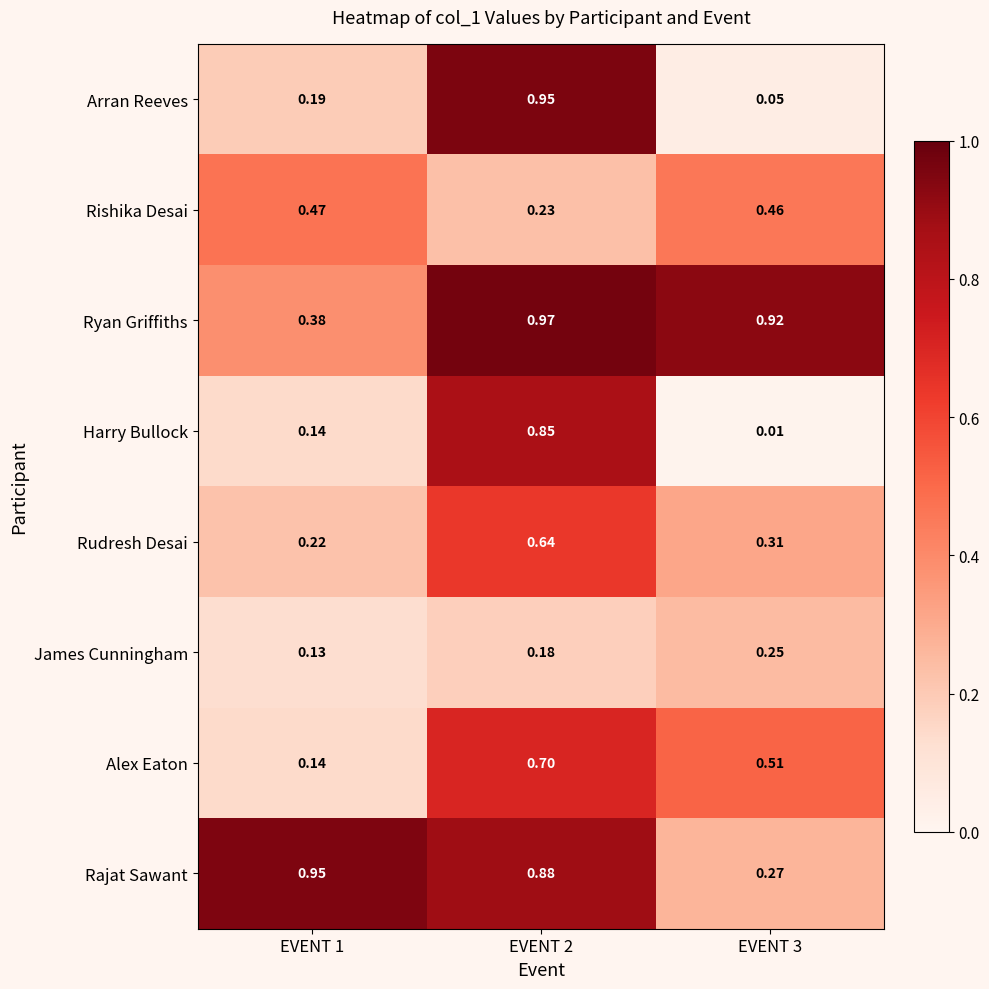

Which series has the widest spread of values?

Arran Reeves